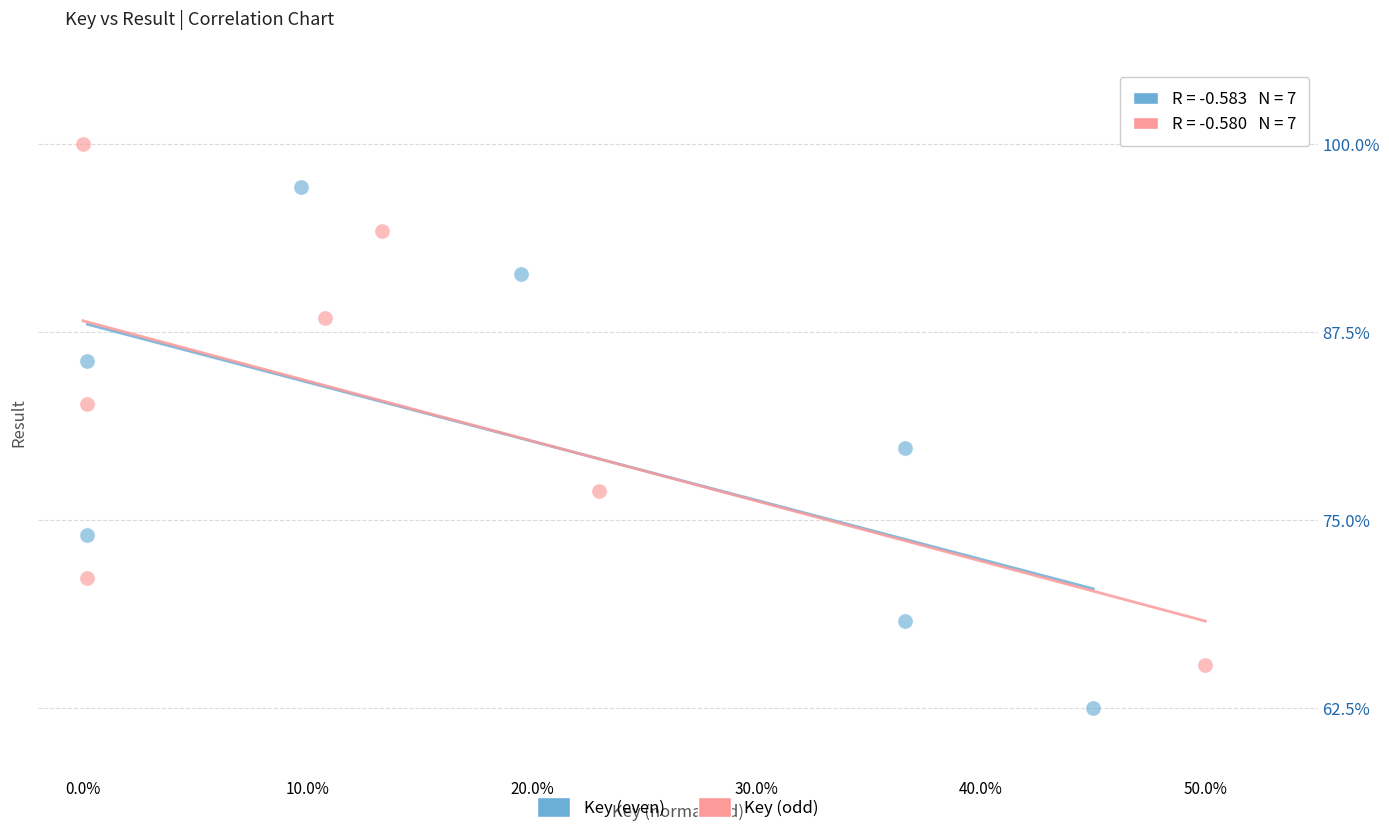

Which series reaches the maximum Y coordinate?

Key (odd)